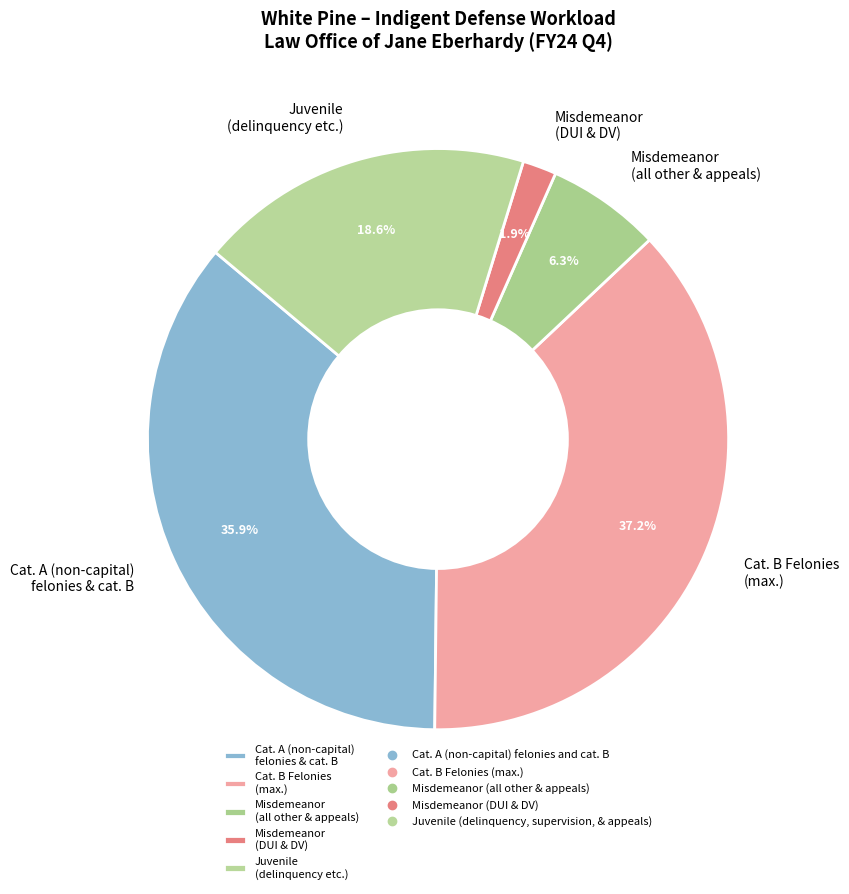

Which category has the biggest portion of the pie?

Cat. B Felonies (max.)